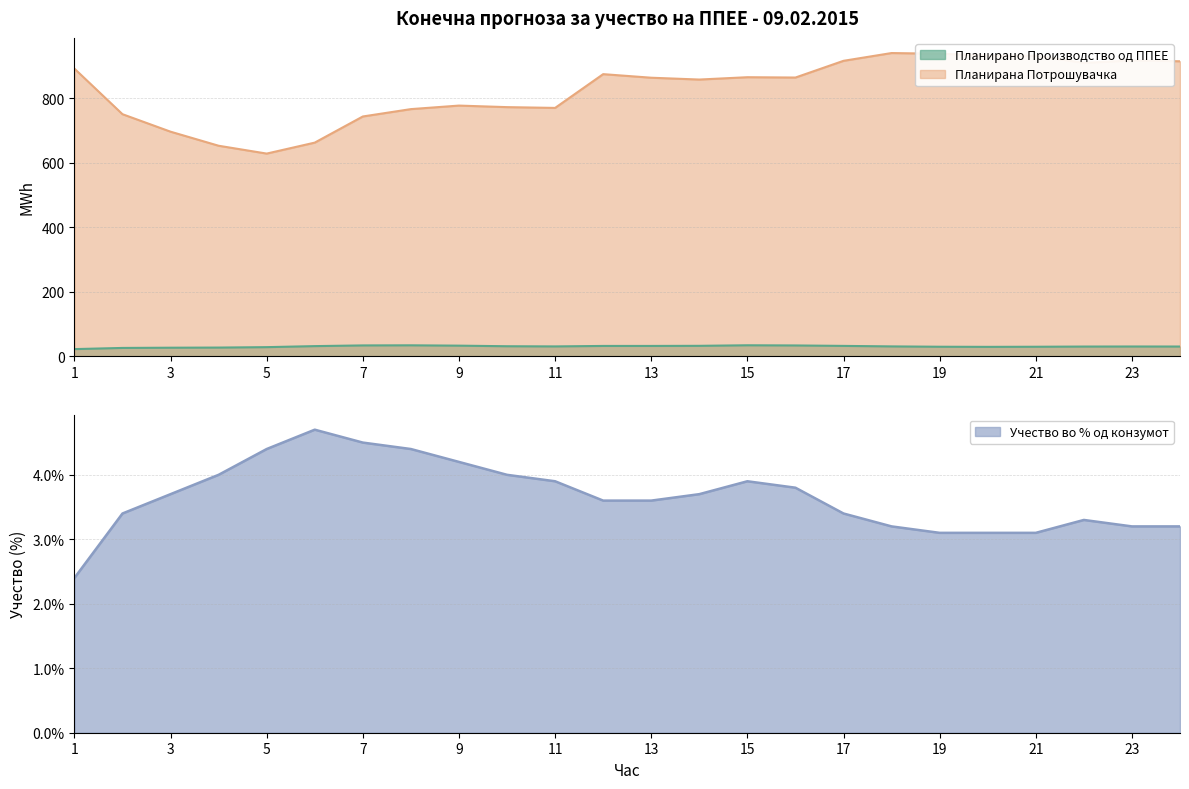

At which category does Планирано Производство од ППЕЕ reach its first local valley?

11